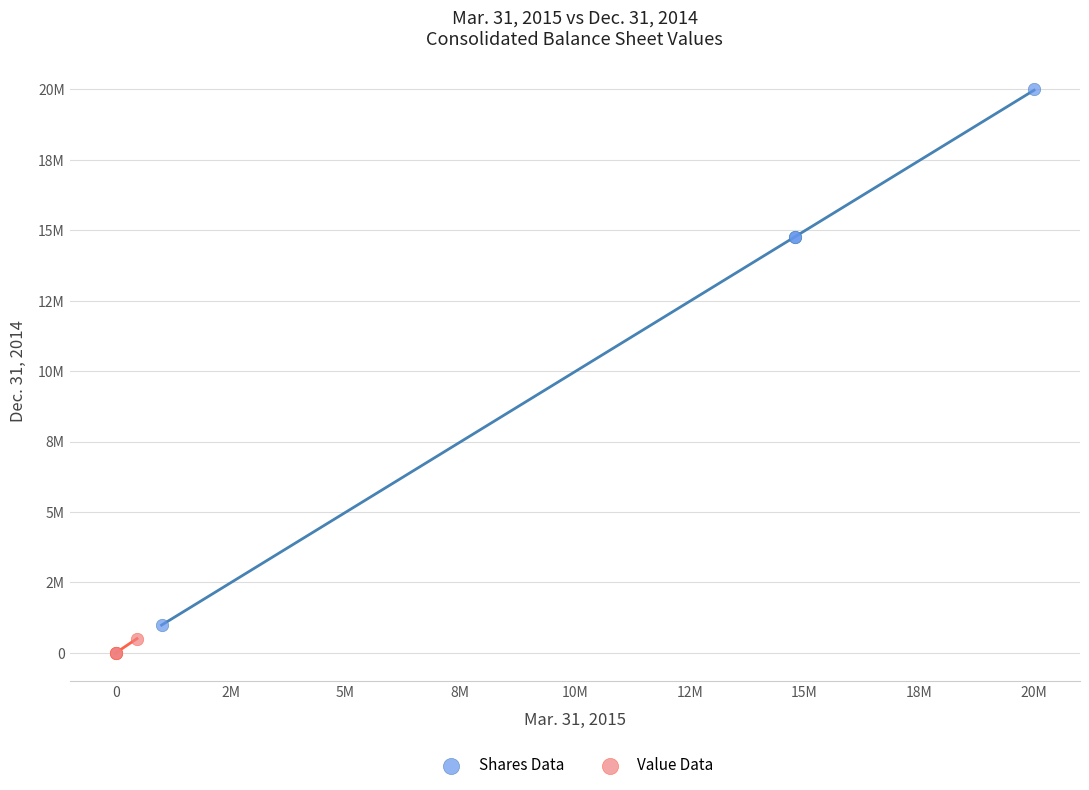

What are all the series names shown in the legend?

Shares Data, Value Data